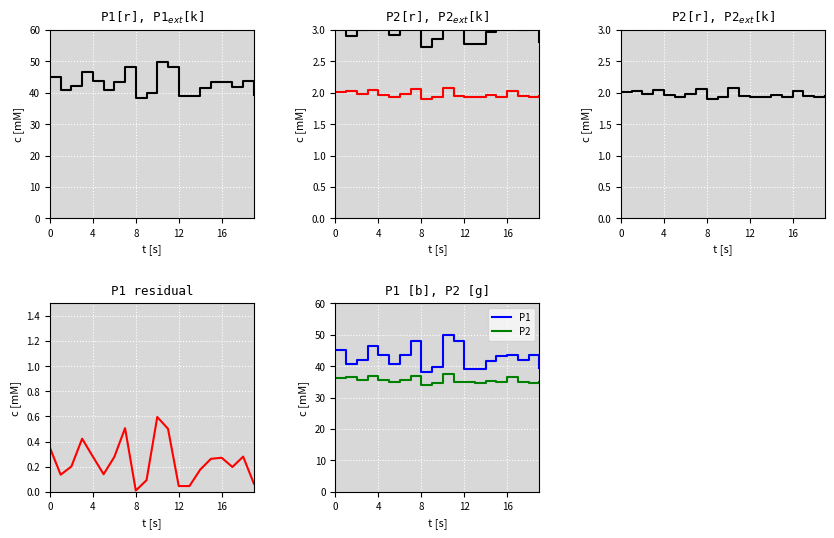

List the series in order of their overall mean, lowest first.

P2, P1